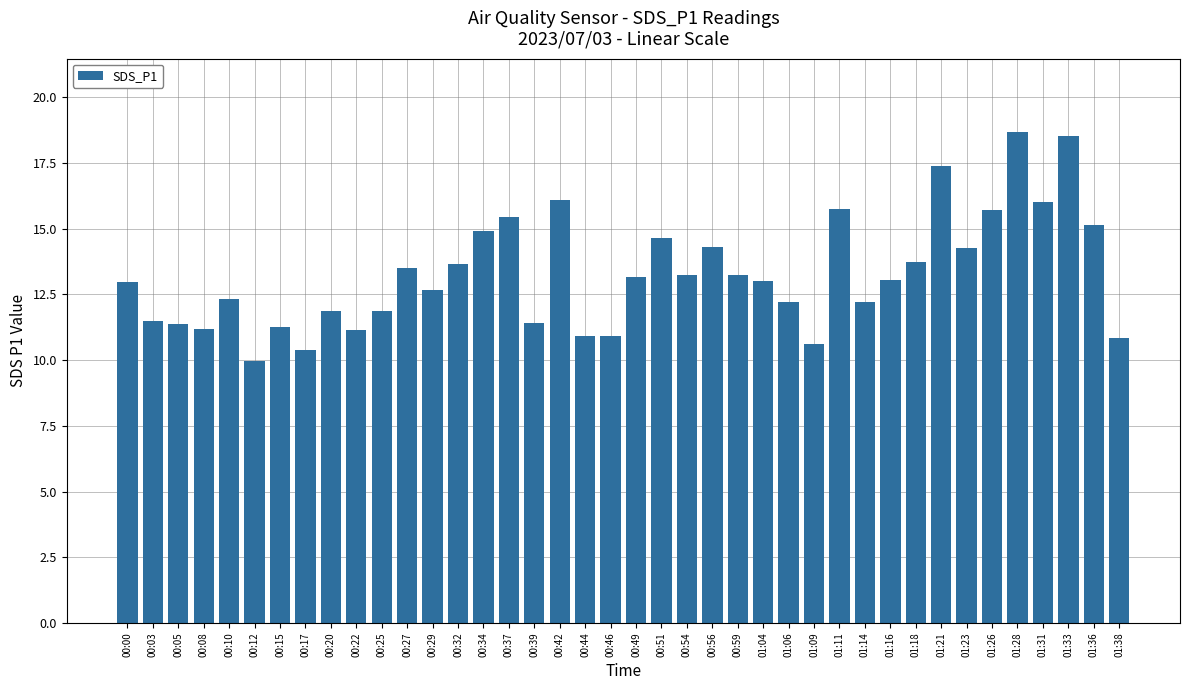

What is the approximate value at 01:09?

10.6